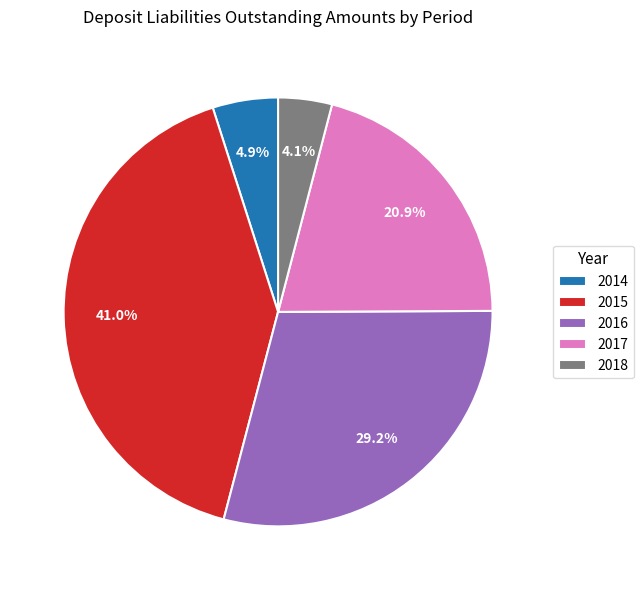

Rank the categories by value from highest to lowest.

2015, 2016, 2017, 2014, 2018